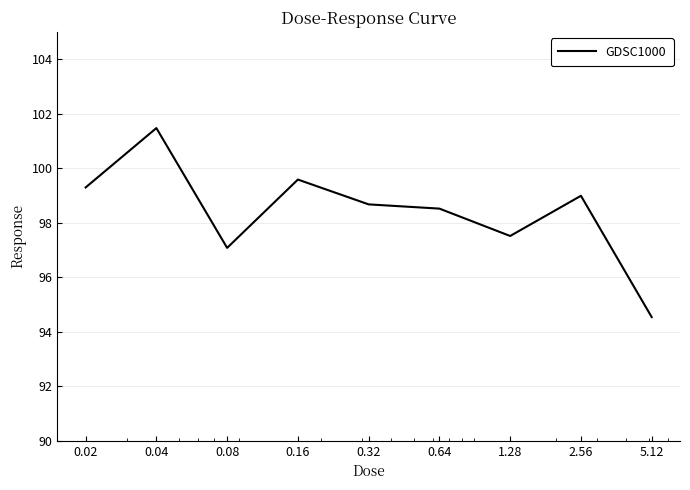

What is the greatest value displayed?

101.5